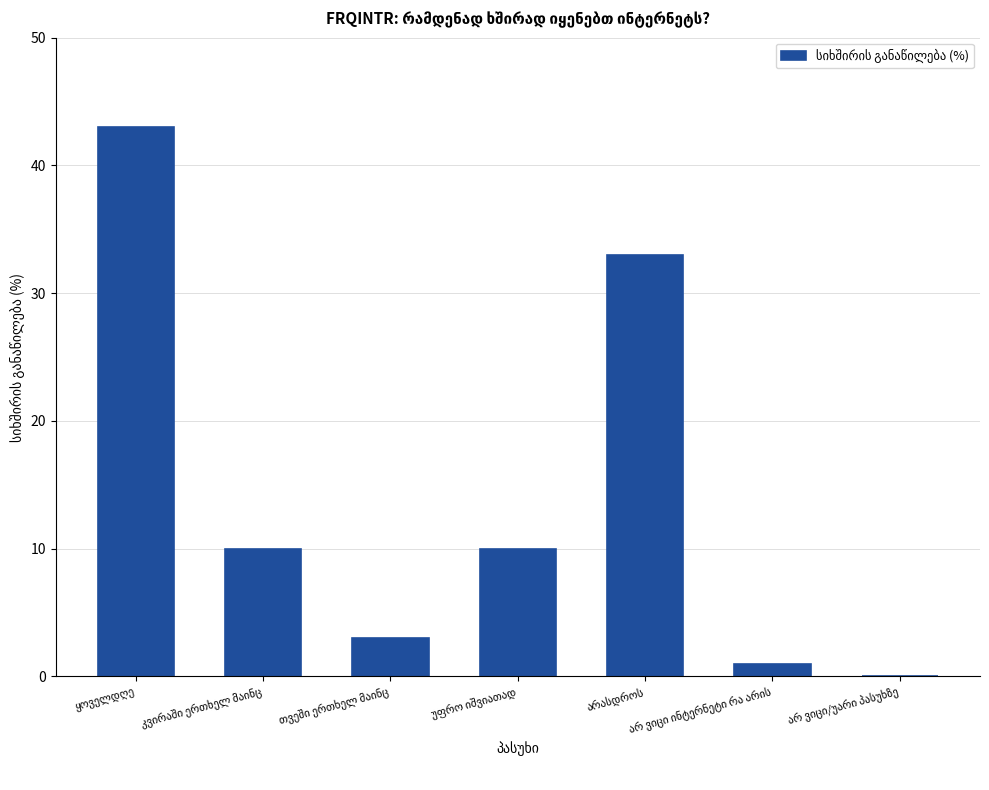

What is the maximum value shown in the chart?

43